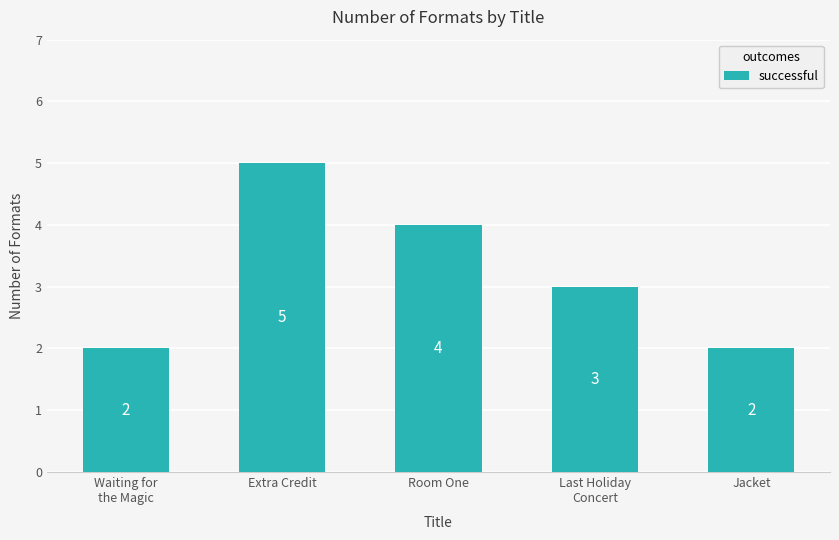

Count the values in the range 2 to 4.

4